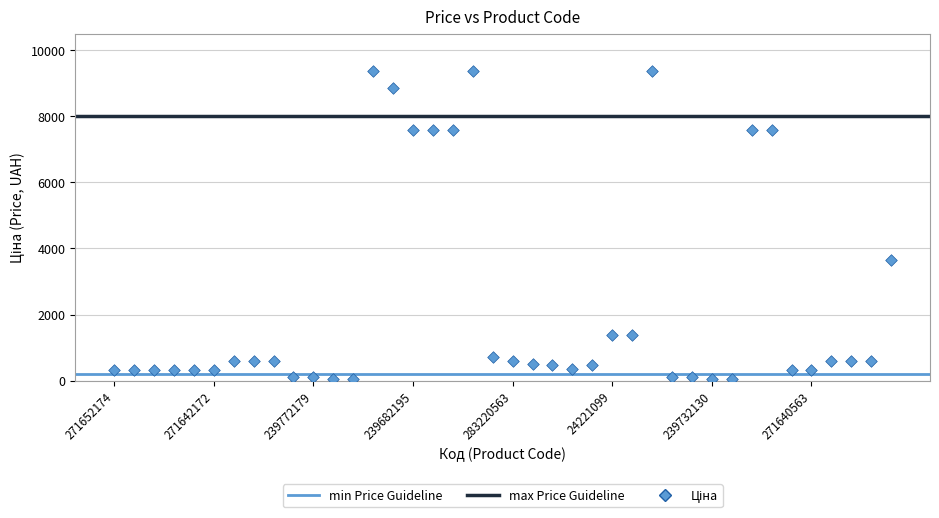

What is the range of Y values (max minus min)?

9326.9